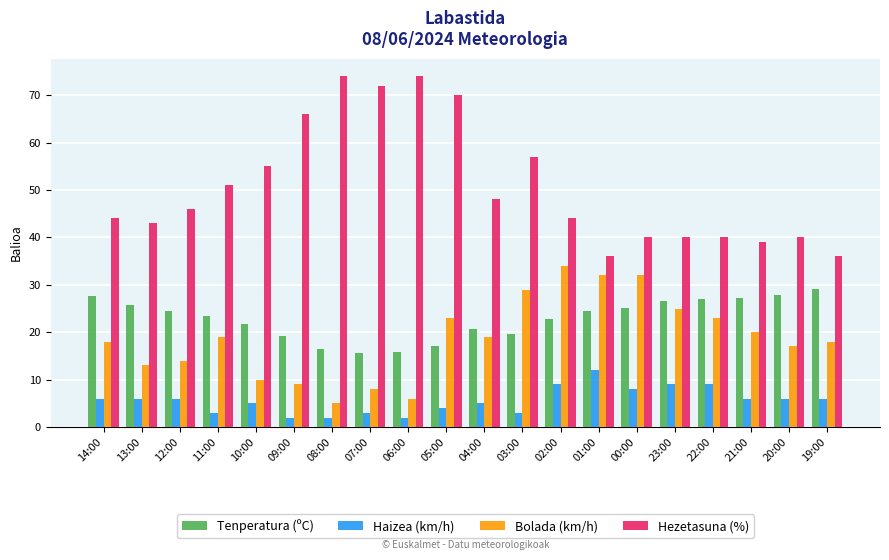

Which series changed the most between 12:00 and 23:00?

Bolada (km/h)